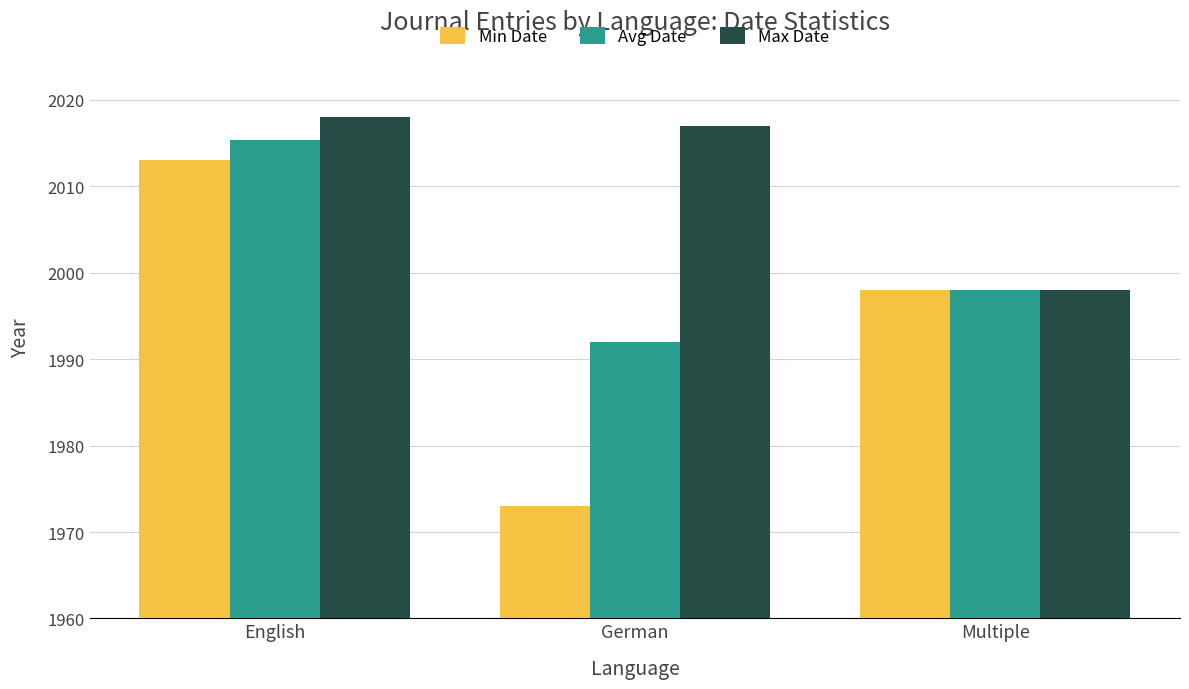

What is the value of the Avg Date bar at the 3rd from the left?

1998.0